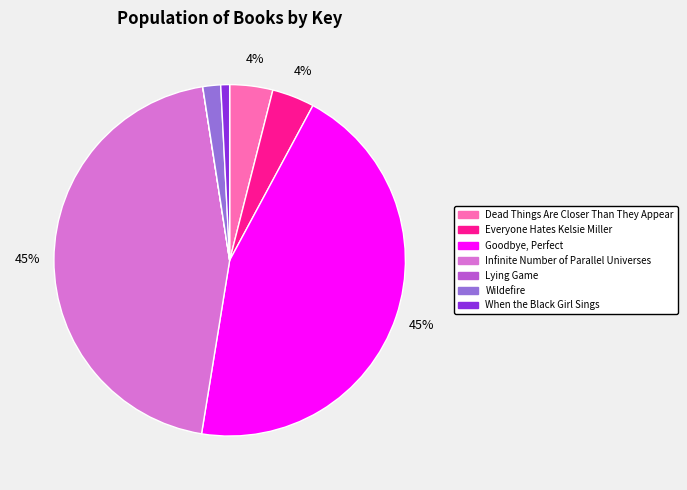

To the nearest percent, what portion does Goodbye, Perfect represent?

45%